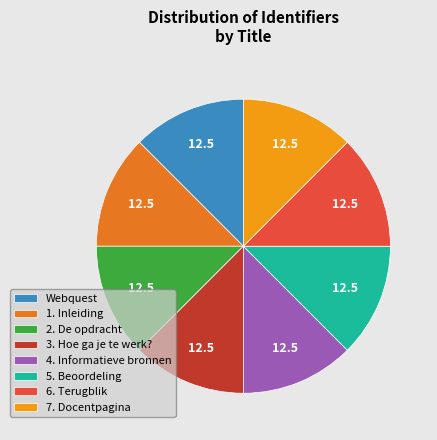

Approximately how many times larger is the value at 5. Beoordeling compared to 2. De opdracht?

1.0